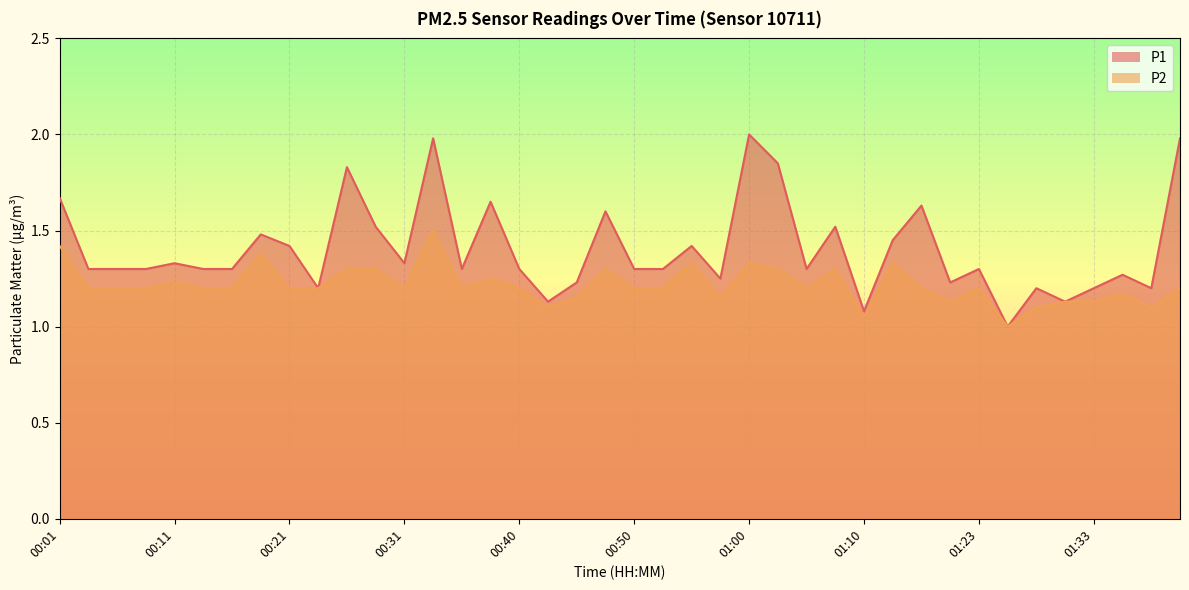

True or false: P1 and P2 intersect in this chart.

False